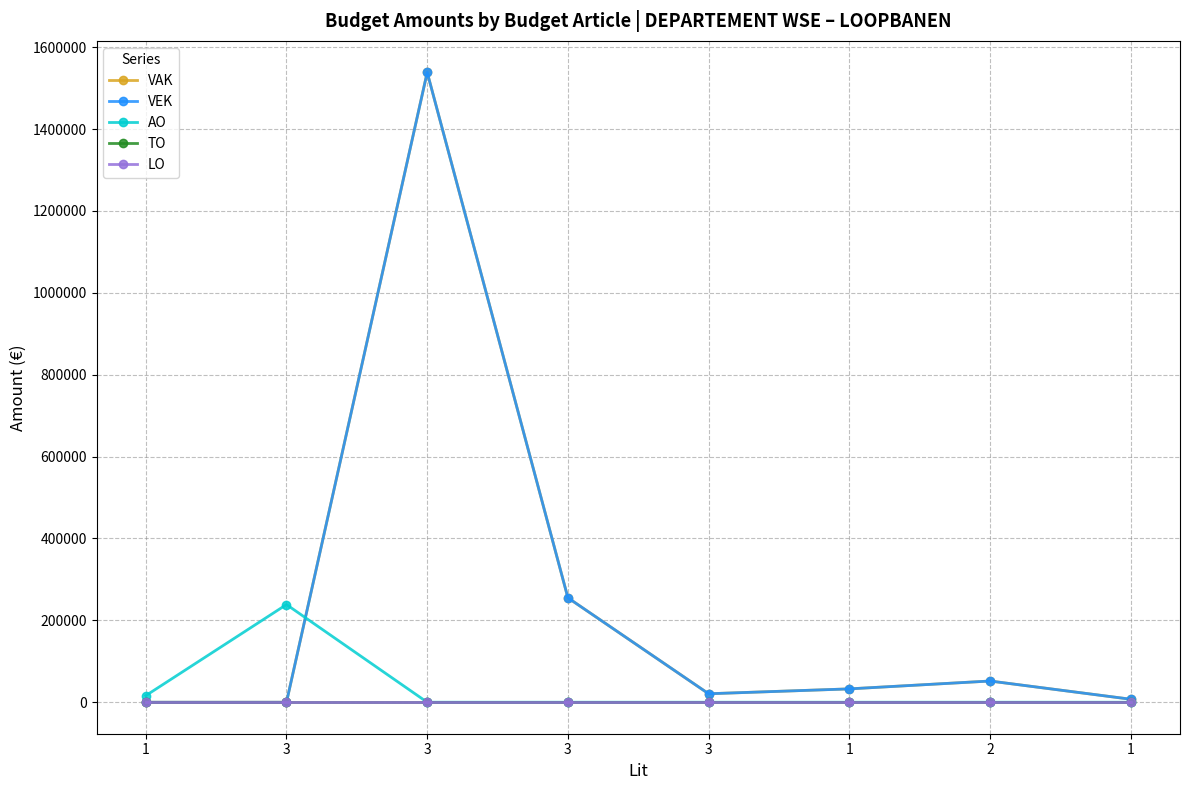

Does the chart have visible grid lines?

Yes